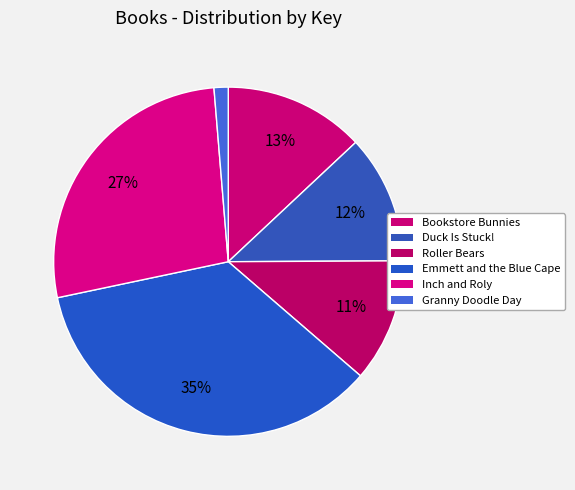

How many slices are in this pie chart?

6